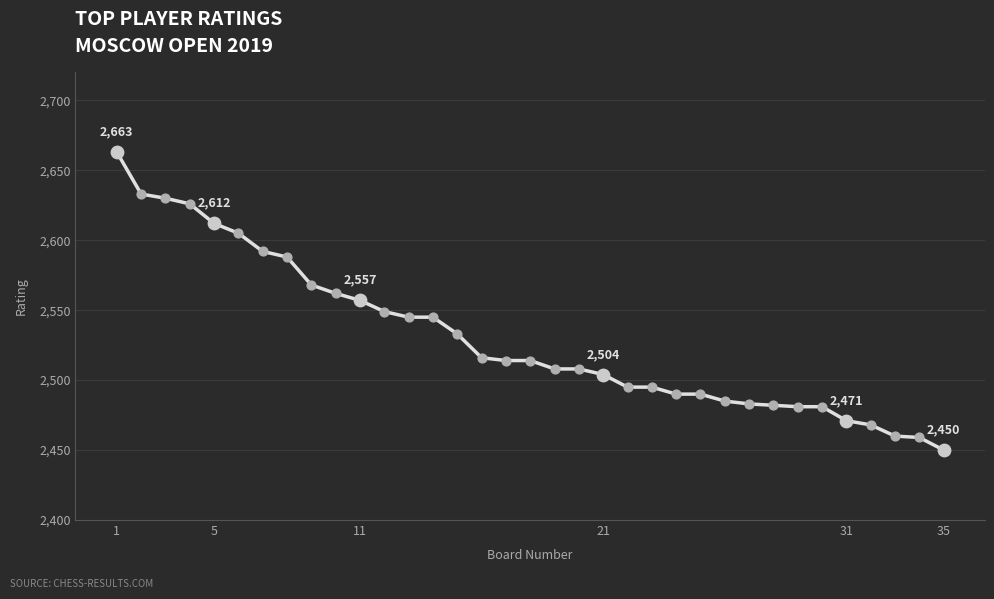

What is the greatest value displayed?

2663